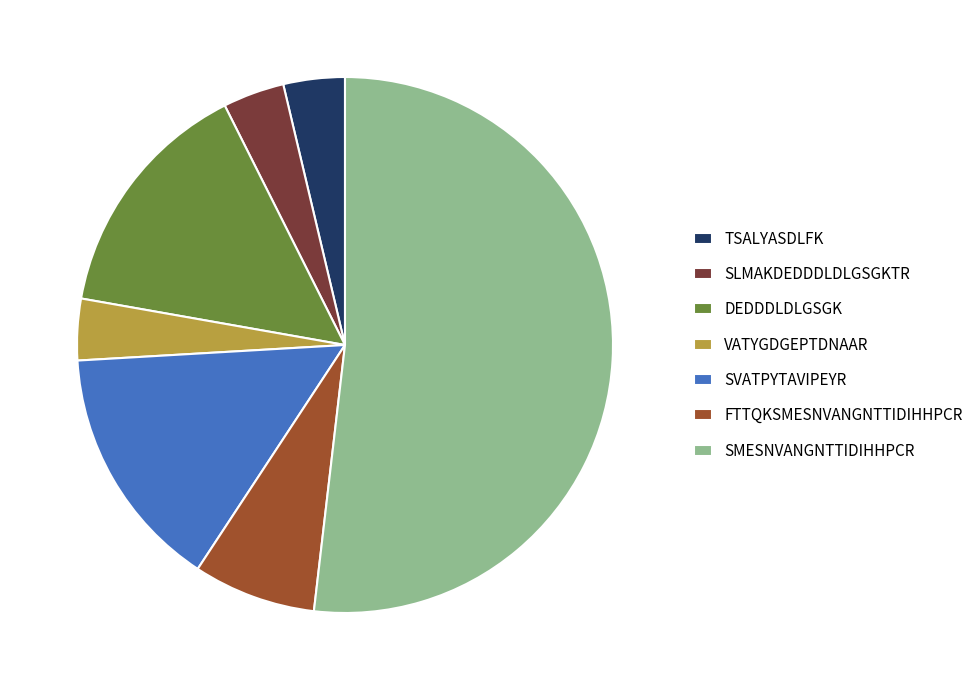

What is the largest slice in the pie chart?

SMESNVANGNTTIDIHHPCR